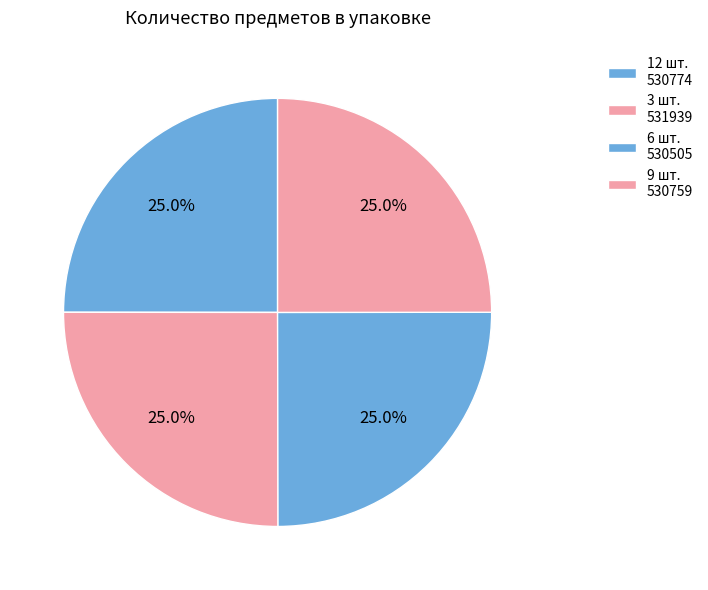

What percentage is the 9 шт. slice, to the nearest percent?

25%